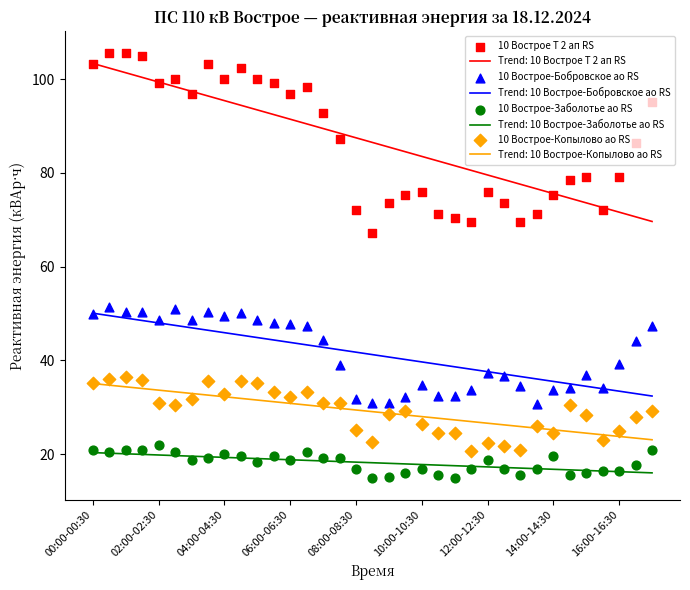

What is the maximum value for Trend: 10 Вострое-Заболотье ао RS?

20.3